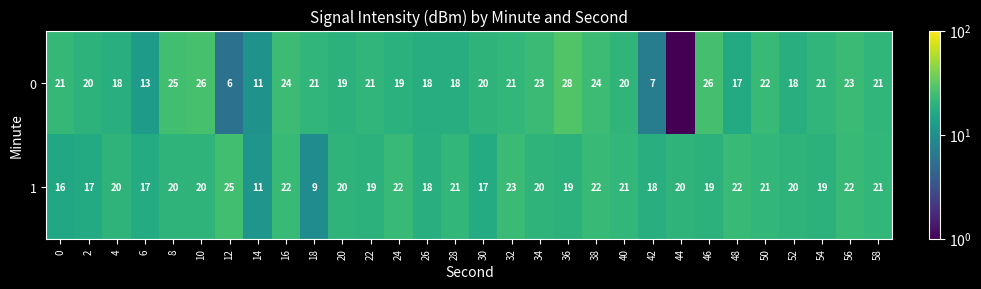

The 1 series shows 30 at 56. True or false?

False